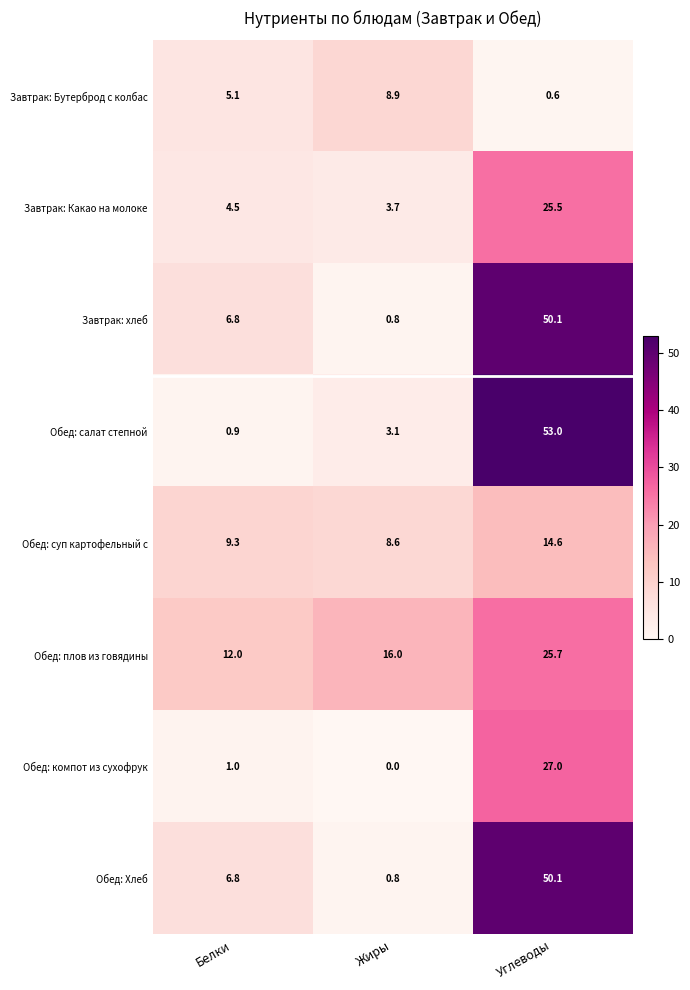

Reading left to right, extract all data points from this chart.

Завтрак: Бутерброд с колбас: Белки=5.1	Жиры=8.9	Углеводы=0.6
Завтрак: Какао на молоке: Белки=4.5	Жиры=3.7	Углеводы=25.5
Завтрак: хлеб: Белки=6.8	Жиры=0.8	Углеводы=50.1
Обед: салат степной: Белки=0.9	Жиры=3.1	Углеводы=53.0
Обед: суп картофельный с: Белки=9.3	Жиры=8.6	Углеводы=14.6
Обед: плов из говядины: Белки=12.0	Жиры=16.0	Углеводы=25.7
Обед: компот из сухофрук: Белки=1.0	Жиры=0.0	Углеводы=27.0
Обед: Хлеб: Белки=6.8	Жиры=0.8	Углеводы=50.1